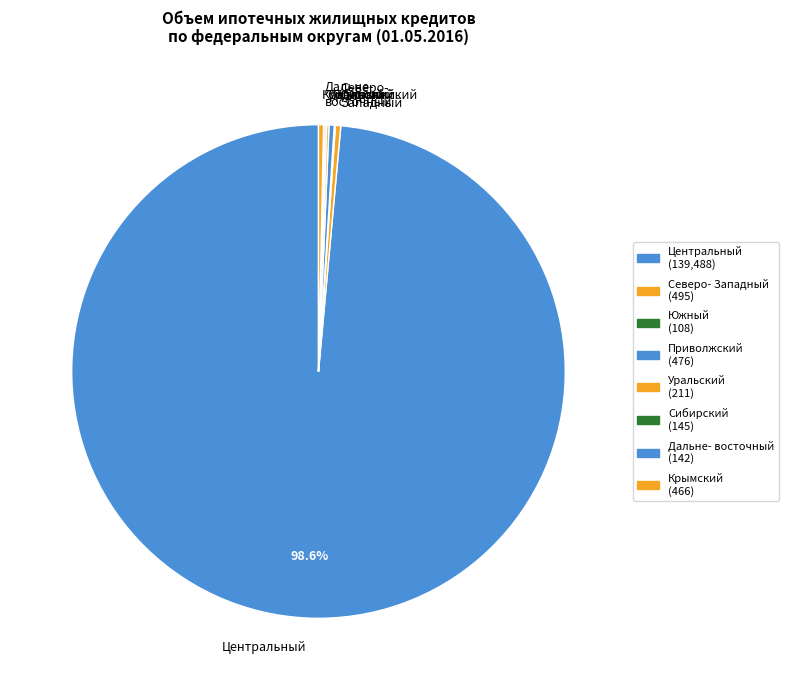

What is the largest slice in the pie chart?

Центральный